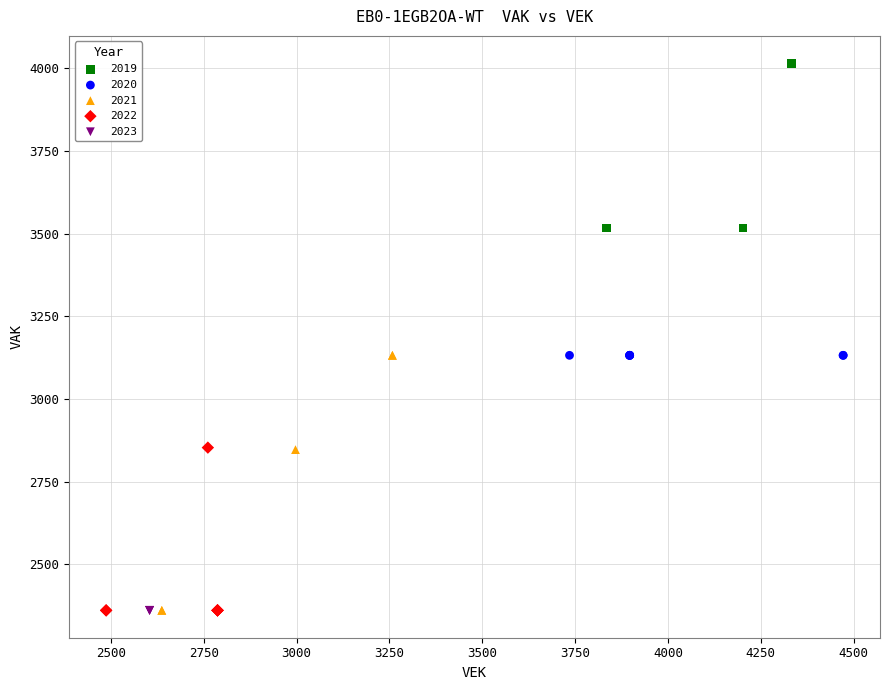

What are all the series names shown in the legend?

2019, 2020, 2021, 2022, 2023